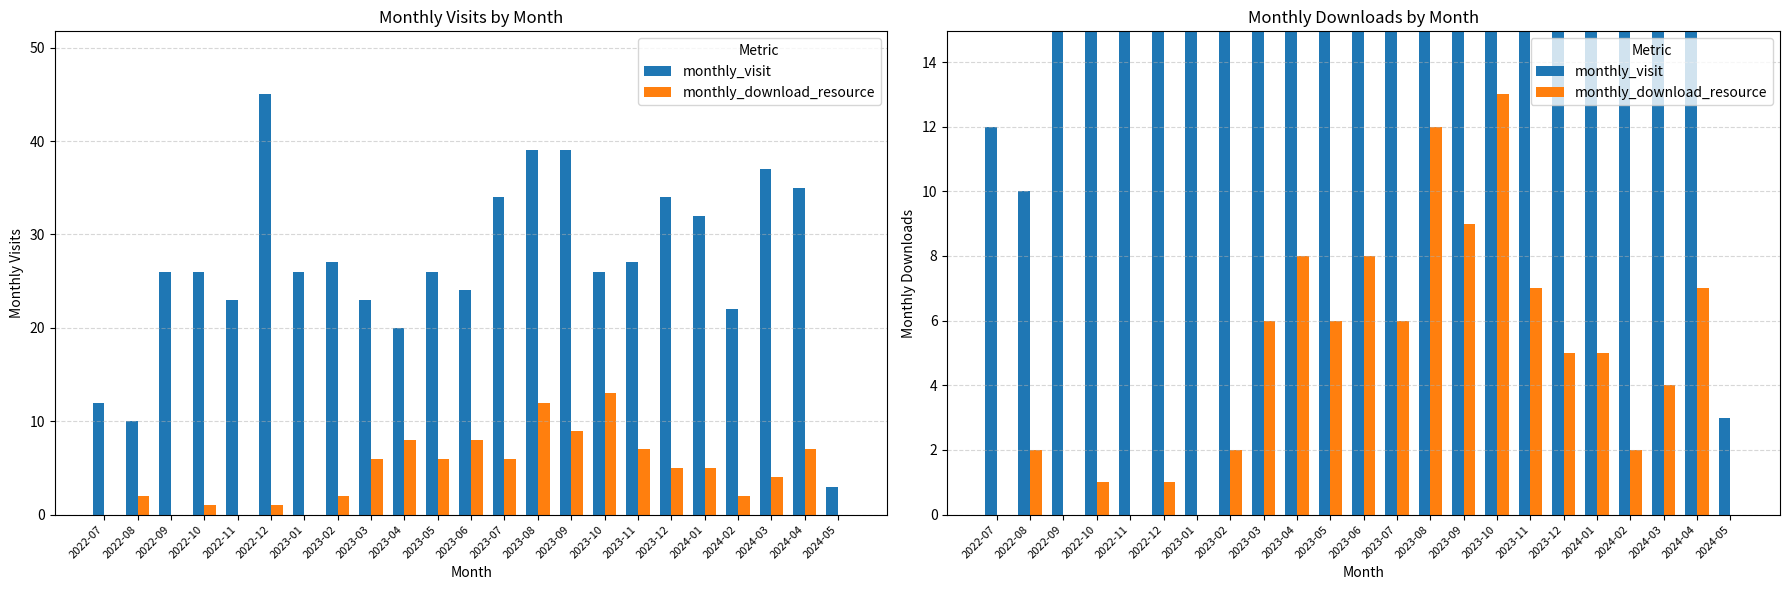

What is the average value of the monthly_download_resource series?

5